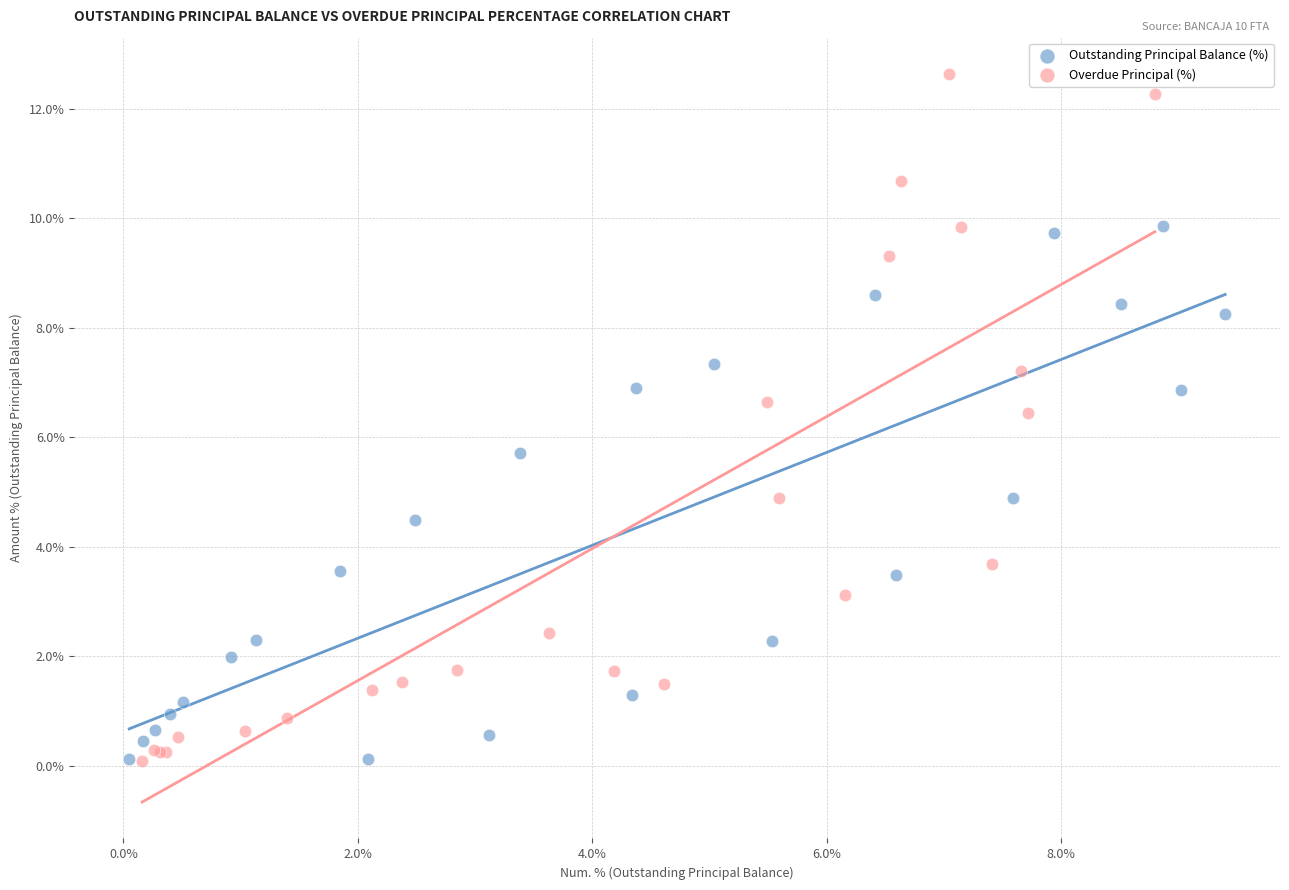

Which series contains the highest Y value?

Overdue Principal (%)